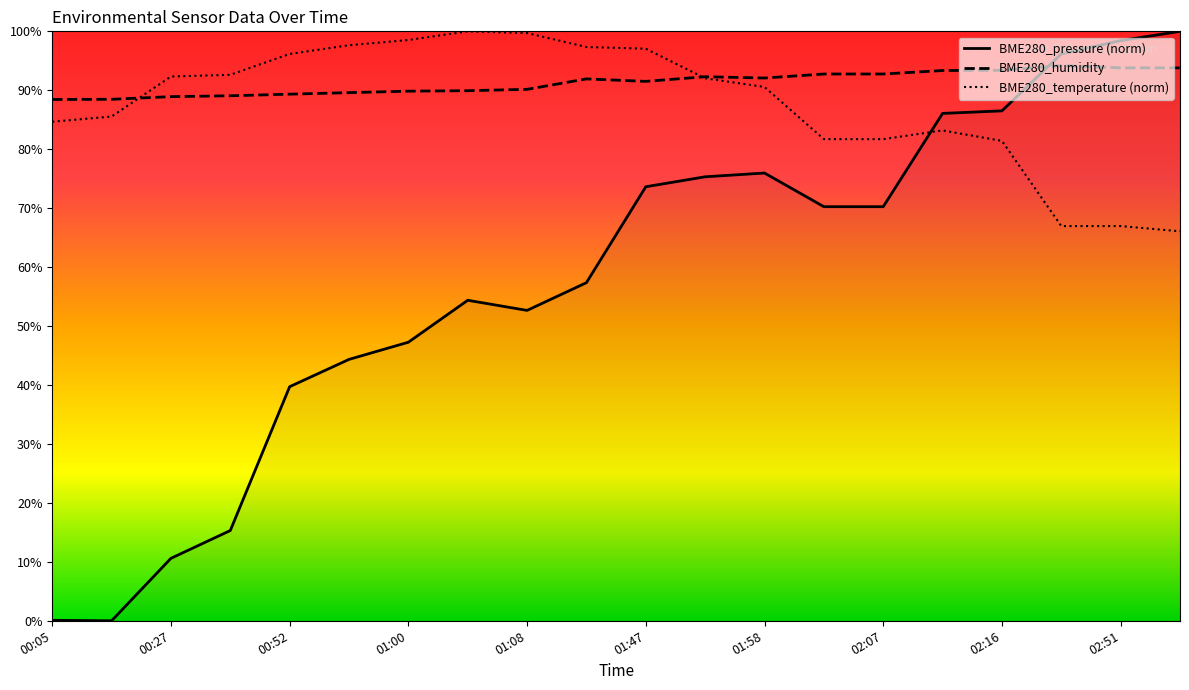

What is the label of the 18th point from the left?

02:46